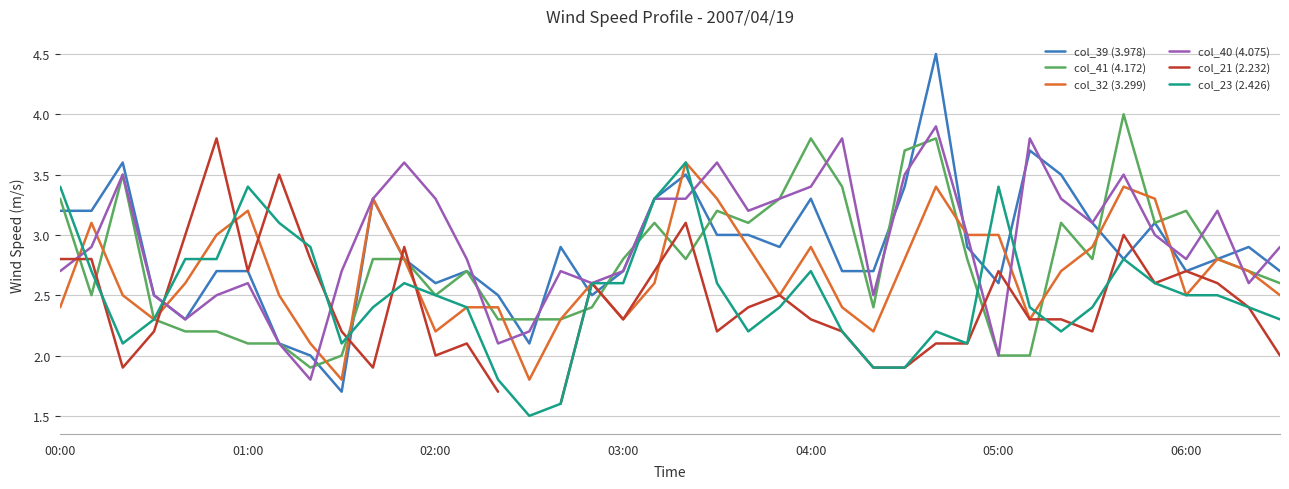

What are all the series names shown in the legend?

col_39 (3.978), col_41 (4.172), col_32 (3.299), col_40 (4.075), col_21 (2.232), col_23 (2.426)